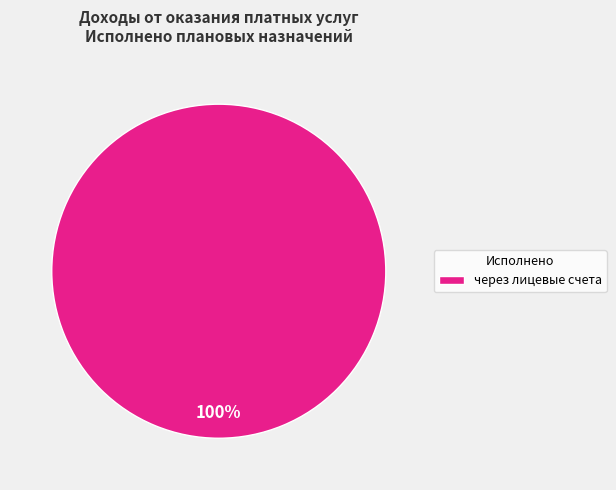

Rank the categories by value from lowest to highest.

через лицевые счета